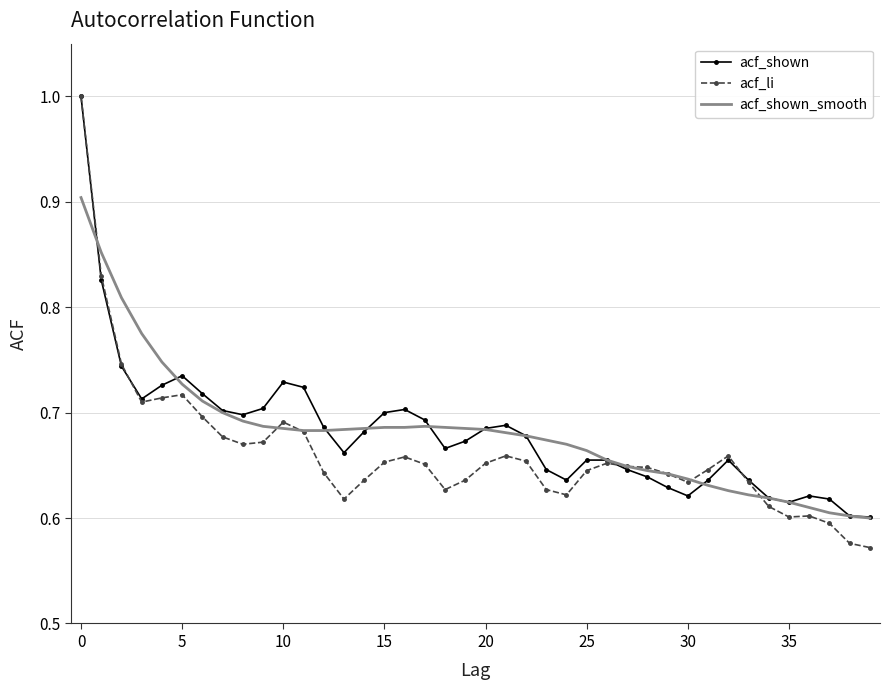

Which series has the largest range (max minus min)?

acf_li